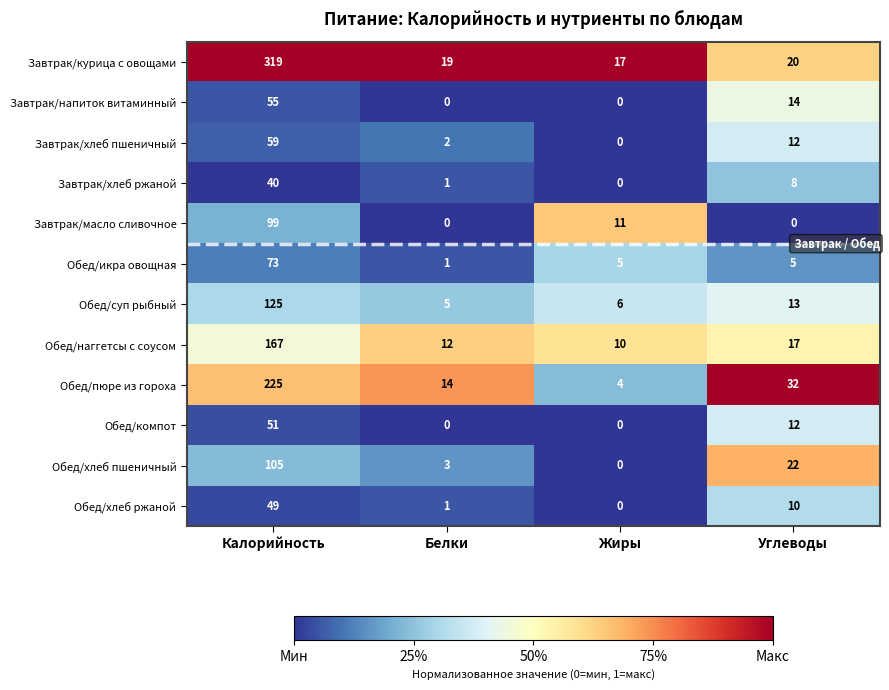

Read the Завтрак/курица с овощами value at Калорийность, to the nearest 50.

300